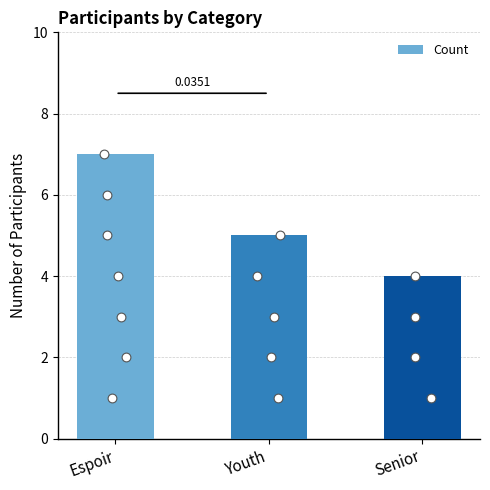

What is the change in value from Youth to Senior?

-1